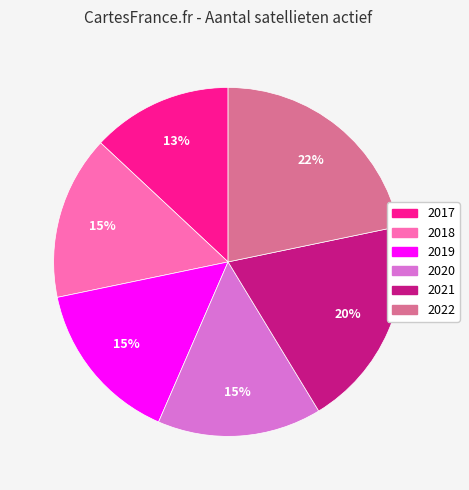

Is there any slice that represents more than half of the pie?

No